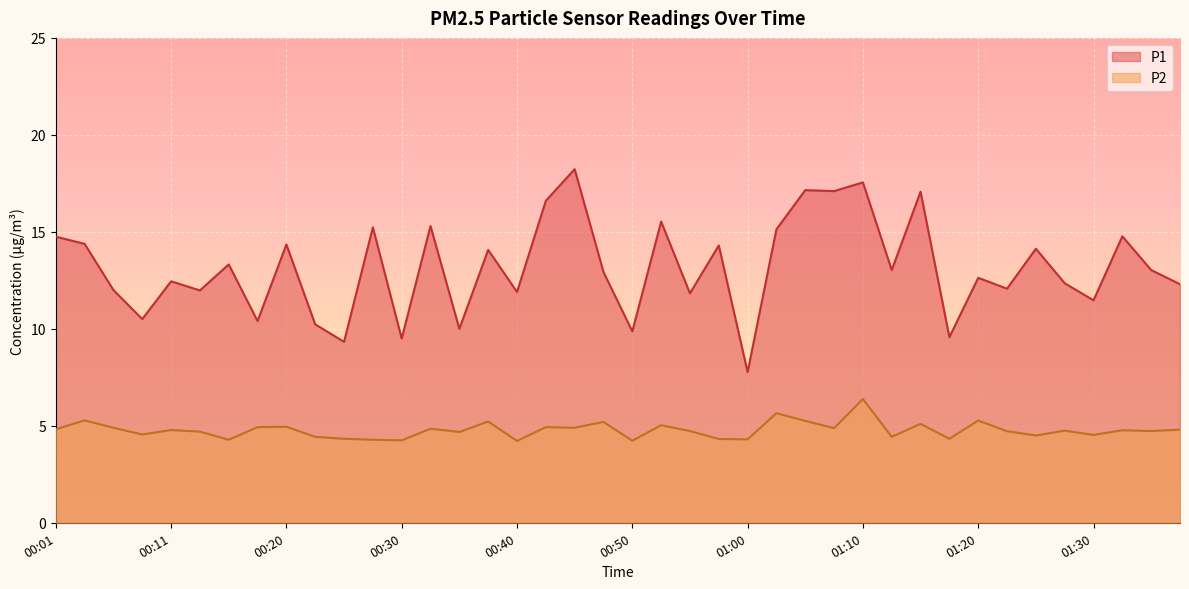

How many distinct data groups are displayed?

2